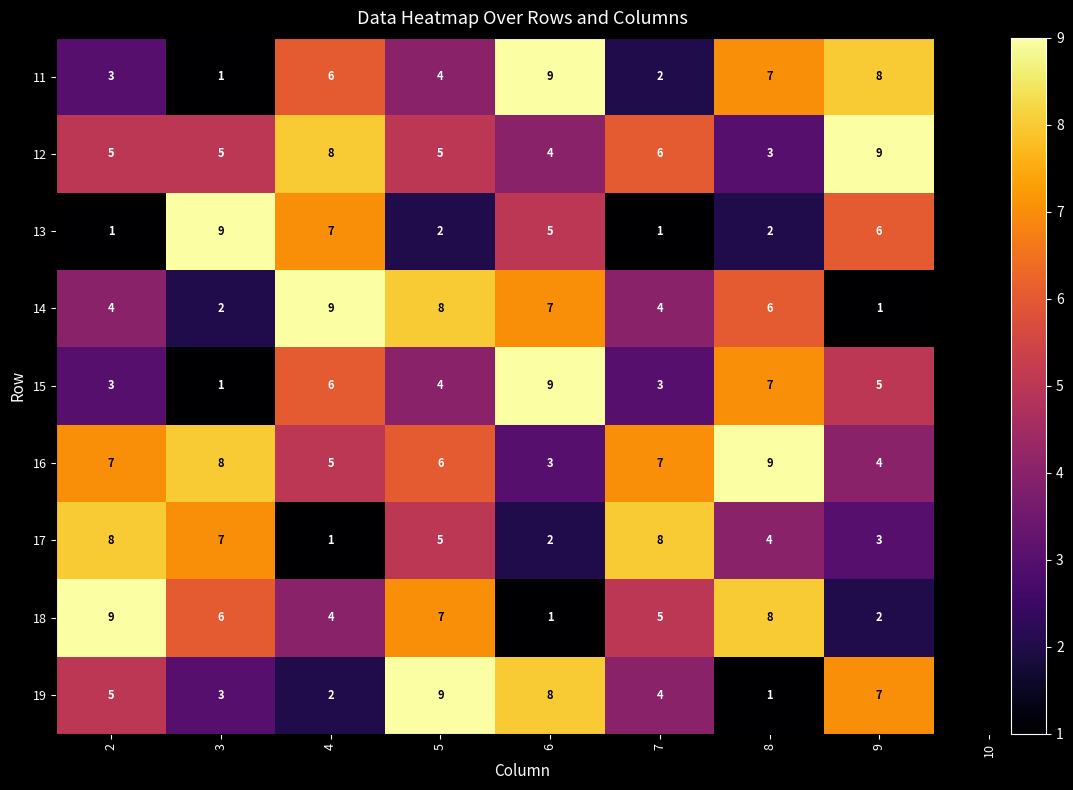

Where does the 13 series first go above 5?

3